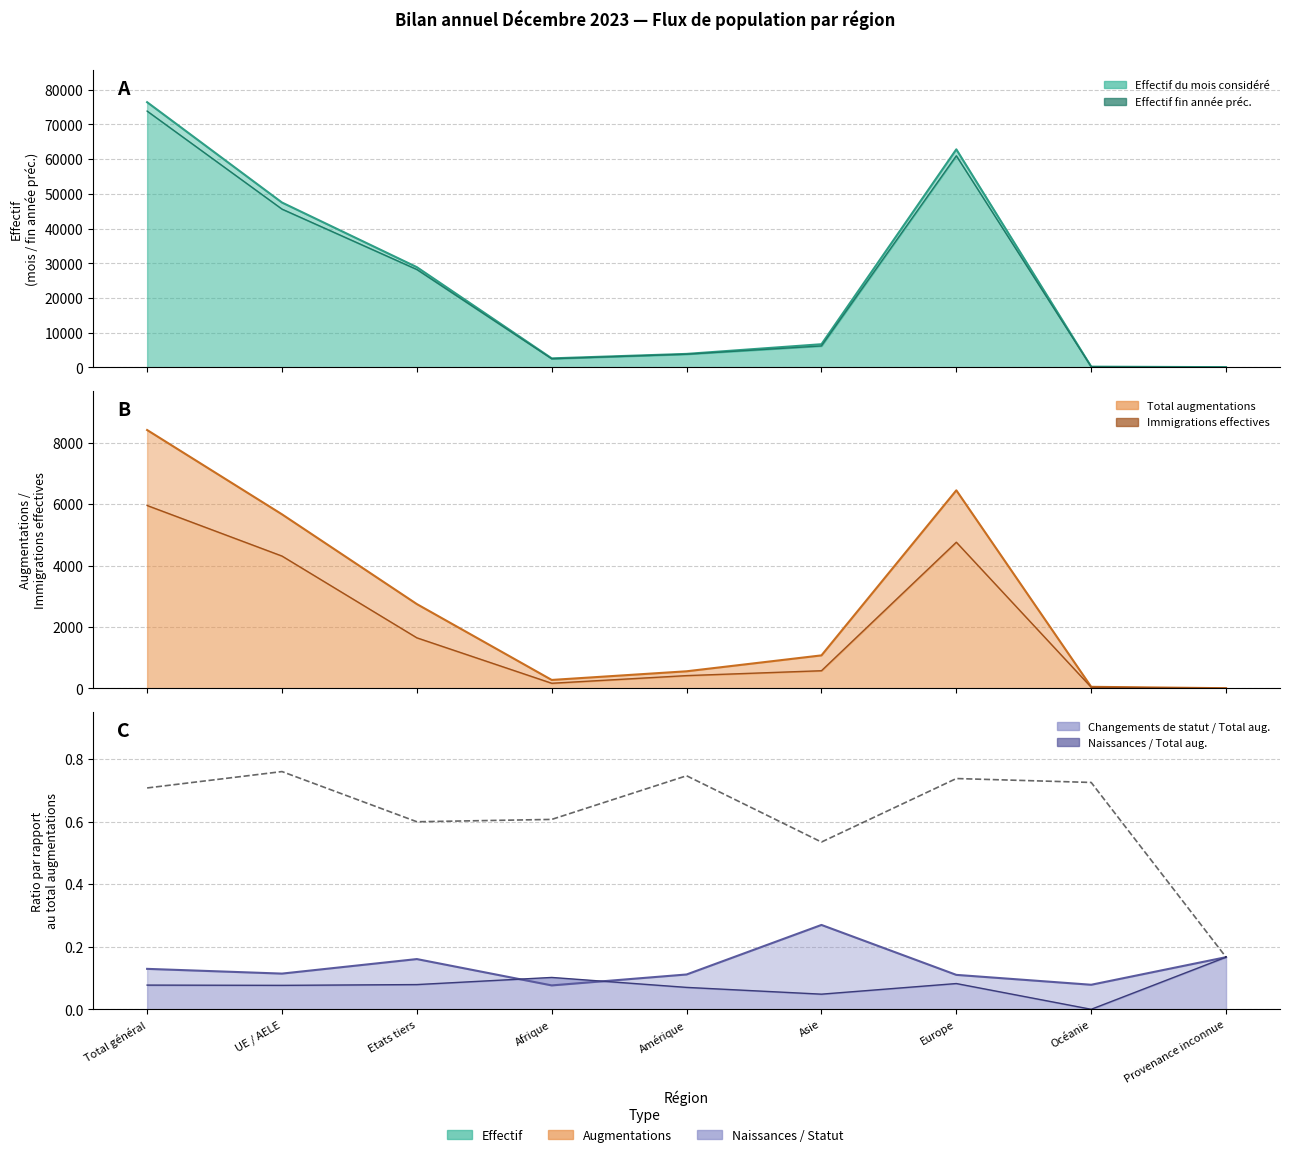

True or false: Effectif du mois considéré has a value of 140 at Océanie.

False